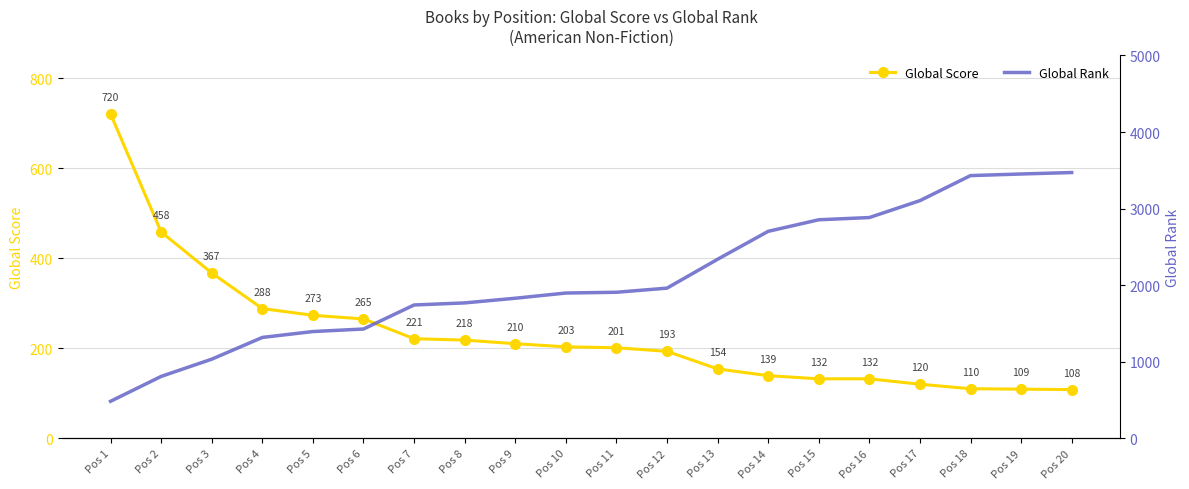

Which series changed the most between Pos 4 and Pos 19?

Global Rank